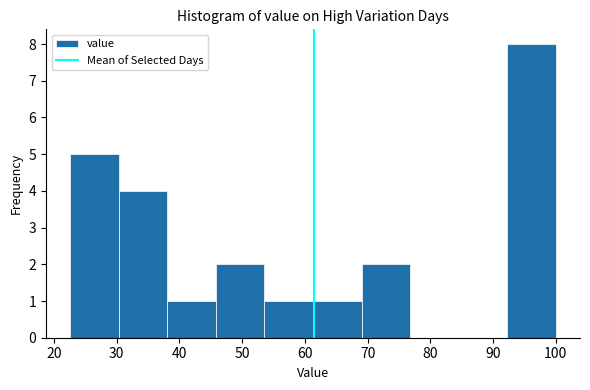

Which range on the x-axis has the tallest bar?

92 to 100